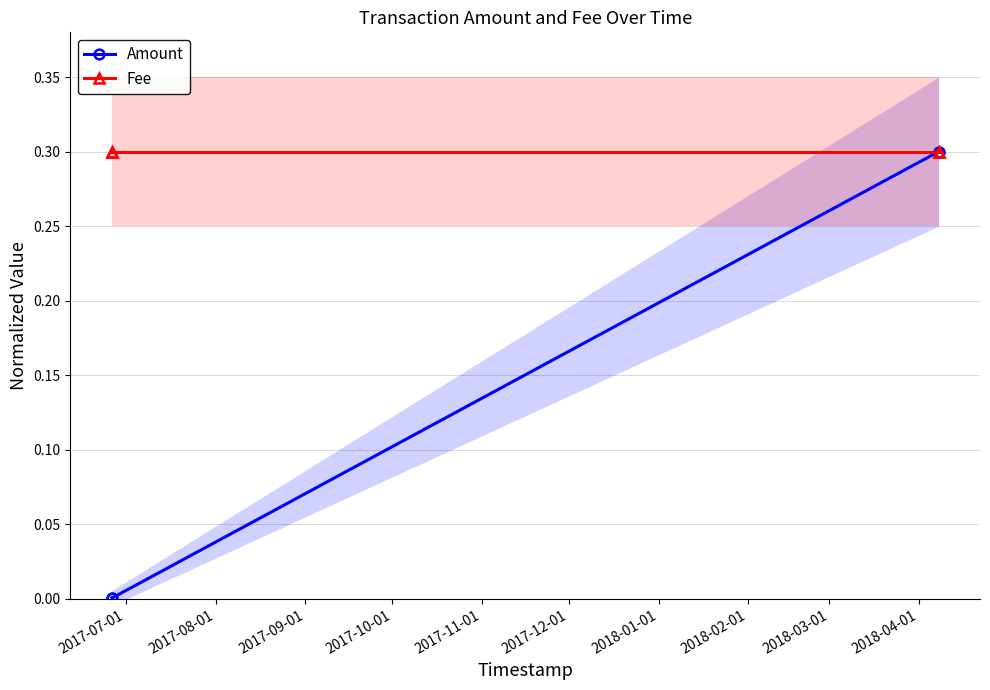

What is the value of the Amount point at the 3rd from the left?

0.3